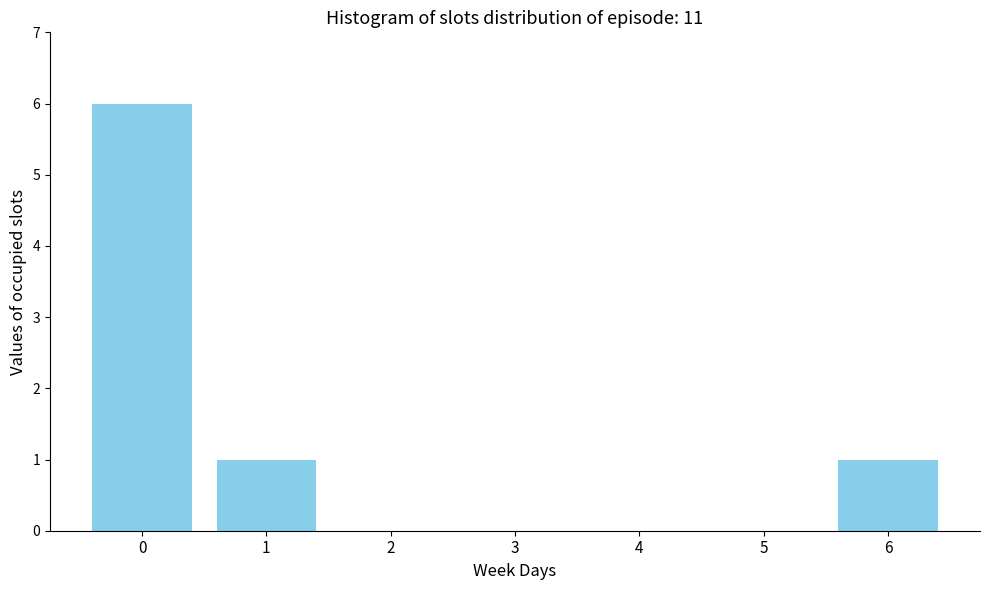

Reading right to left, what are all the values shown in this chart?

6=1	5=0	4=0	3=0	2=0	1=1	0=6